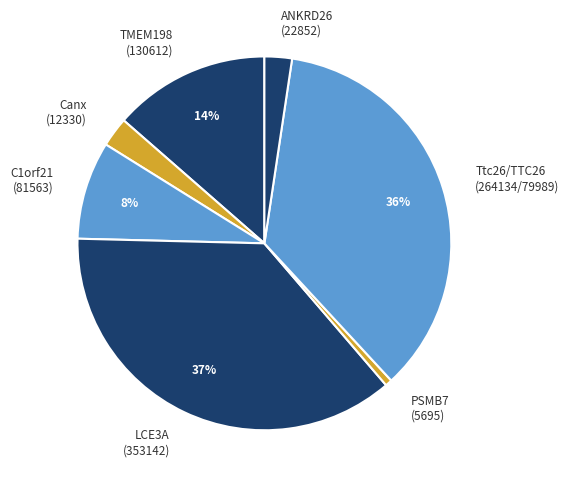

Combined, do Canx (12330) and PSMB7 (5695) account for over 50%?

No